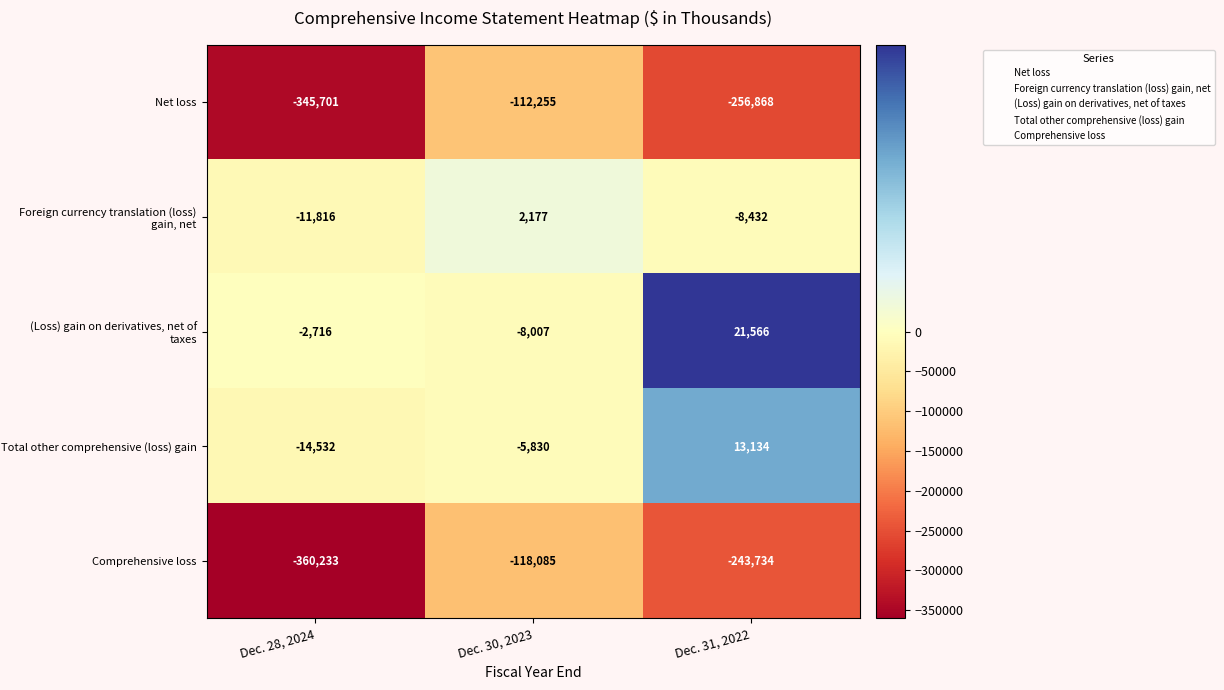

What is the total value across all series at Dec. 30, 2023?

-242000